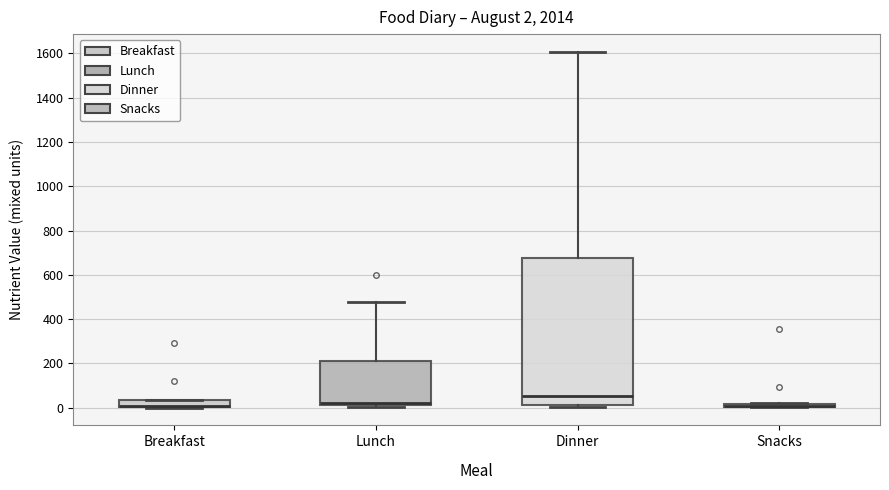

Comparing the boxes themselves (not the whiskers), which one is the tallest?

Dinner